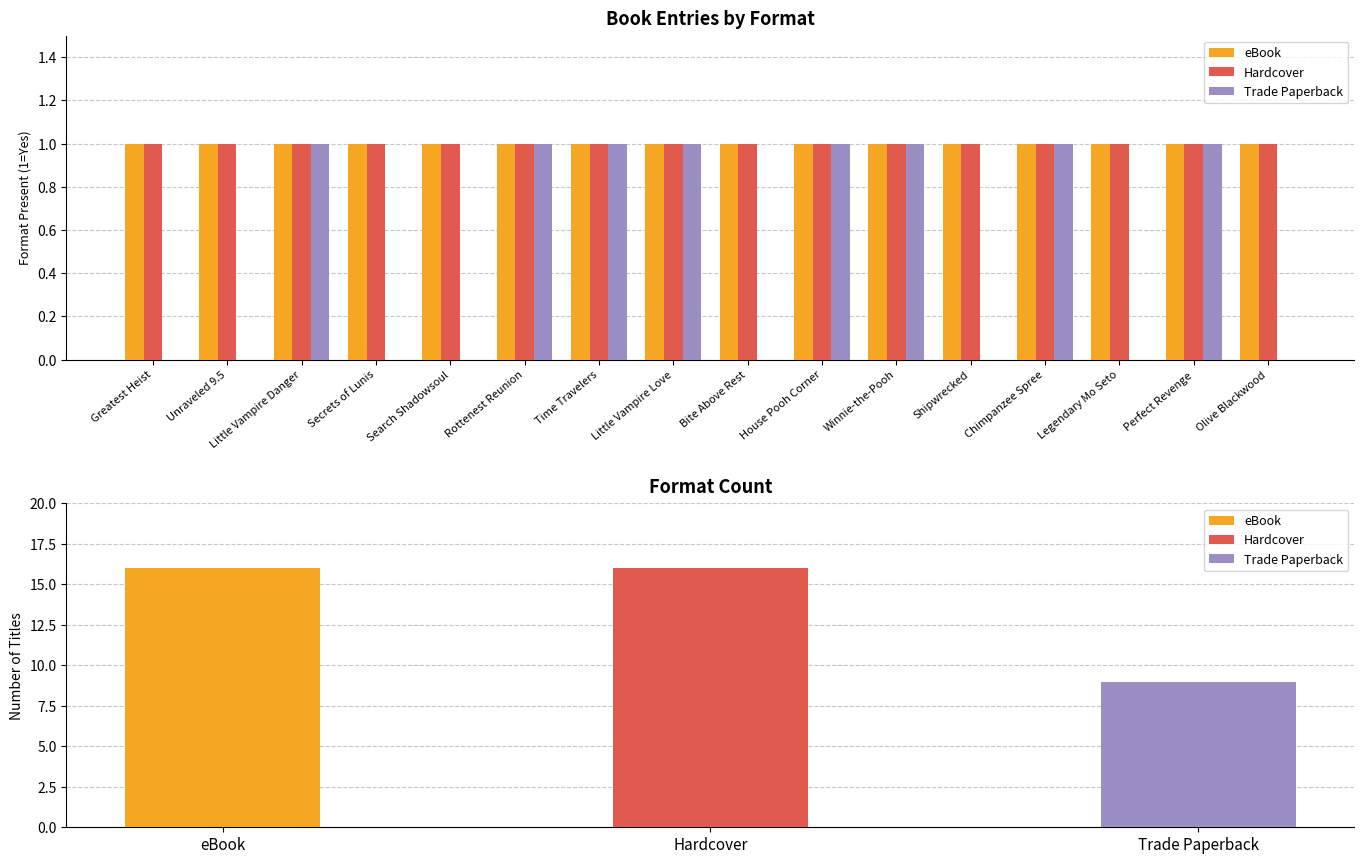

Rank the categories by Hardcover value from lowest to highest.

Greatest Heist, Unraveled 9.5, Little Vampire Danger, Secrets of Lunis, Search Shadowsoul, Rottenest Reunion, Time Travelers, Little Vampire Love, Bite Above Rest, House Pooh Corner, Winnie-the-Pooh, Shipwrecked, Chimpanzee Spree, Legendary Mo Seto, Perfect Revenge, Olive Blackwood